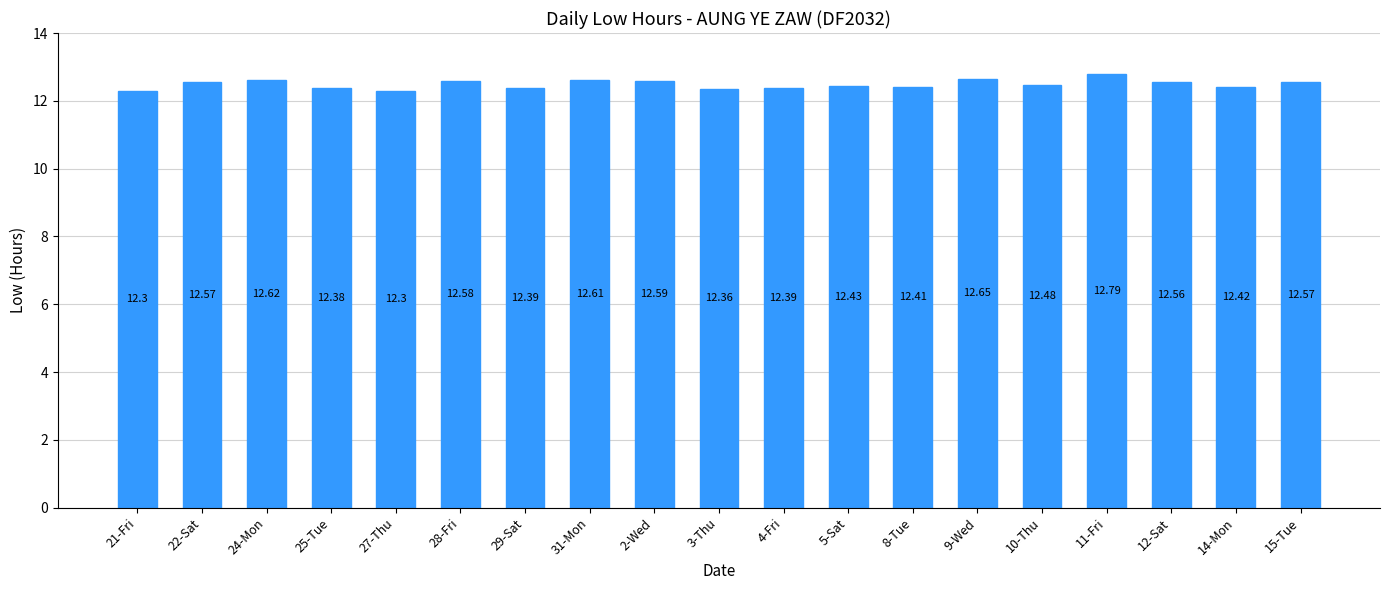

Count the values in the range 12 to 13.

19